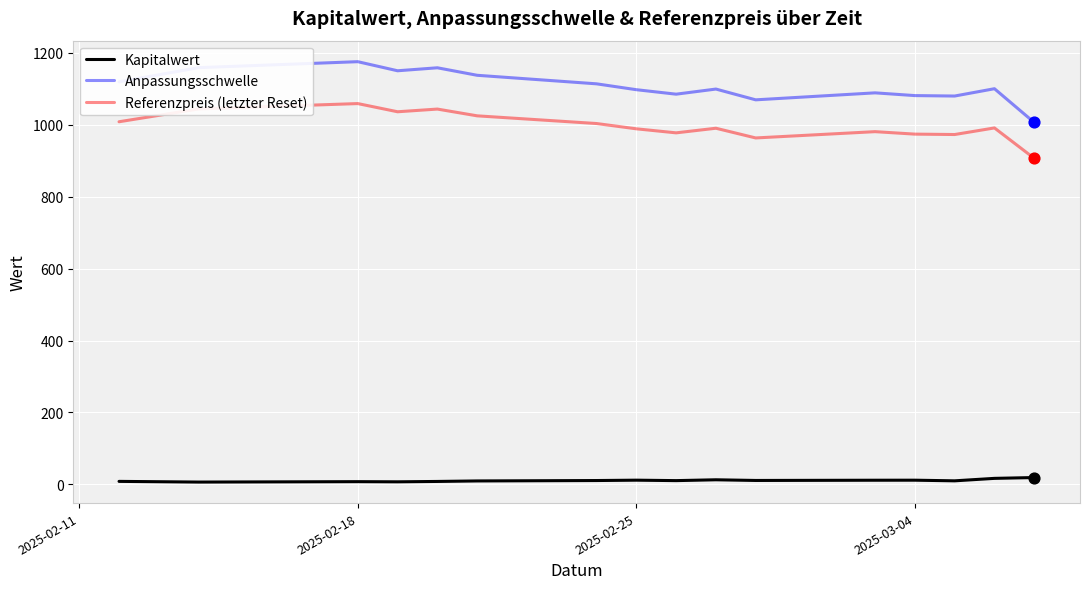

Which series has the largest total across all categories?

Anpassungsschwelle